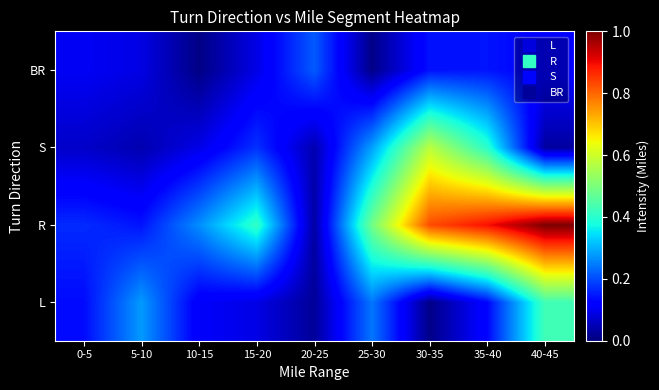

Rank the series by their maximum value, from lowest to highest.

BR, L, S, R